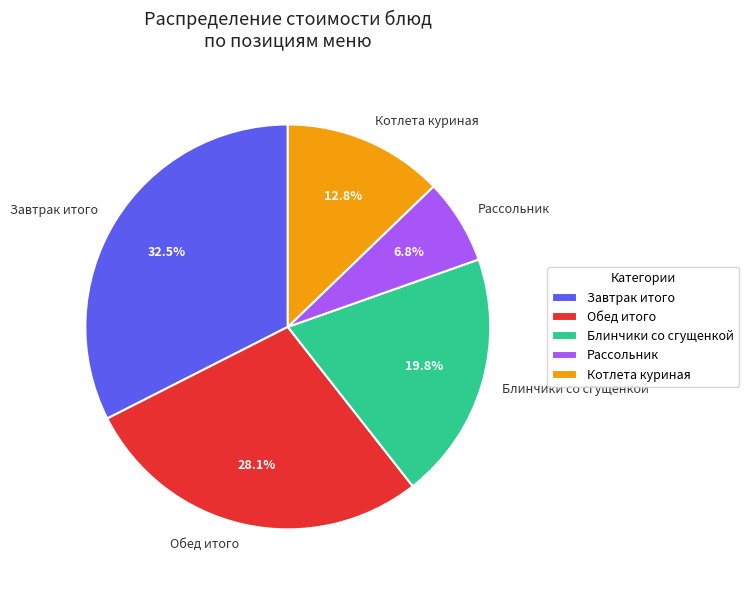

Rank the categories by value from lowest to highest.

Рассольник, Котлета куриная, Блинчики со сгущенкой, Обед итого, Завтрак итого